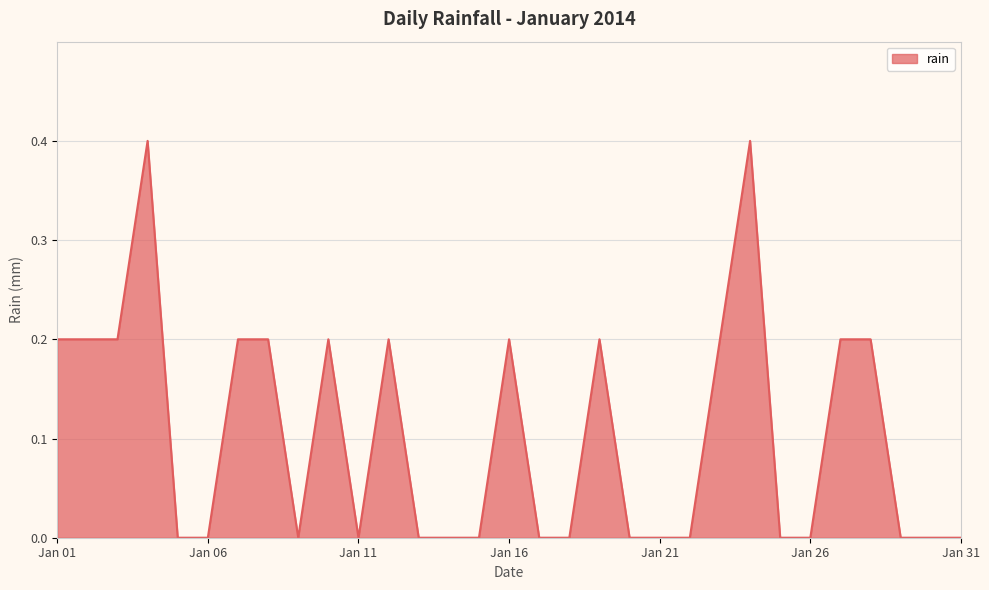

What is the greatest value displayed?

0.4